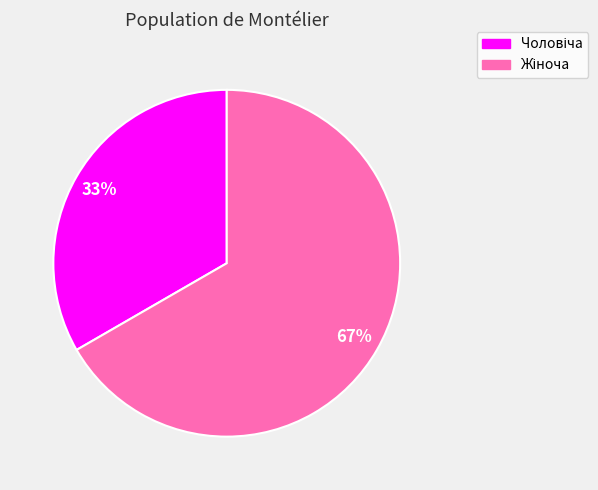

To the nearest percent, what is the average slice percentage?

50%